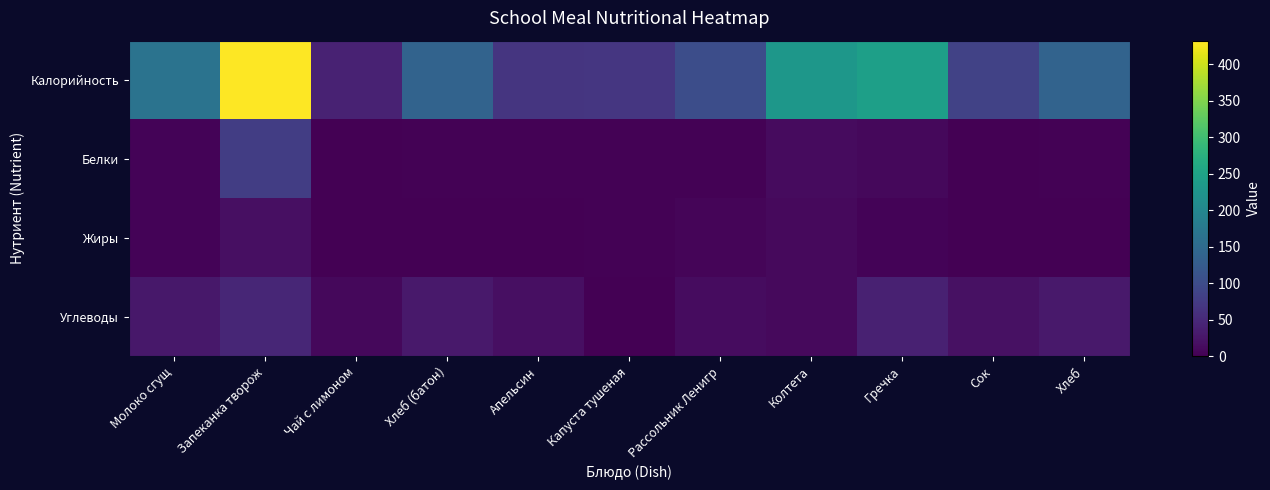

How many data points does each series have?

11